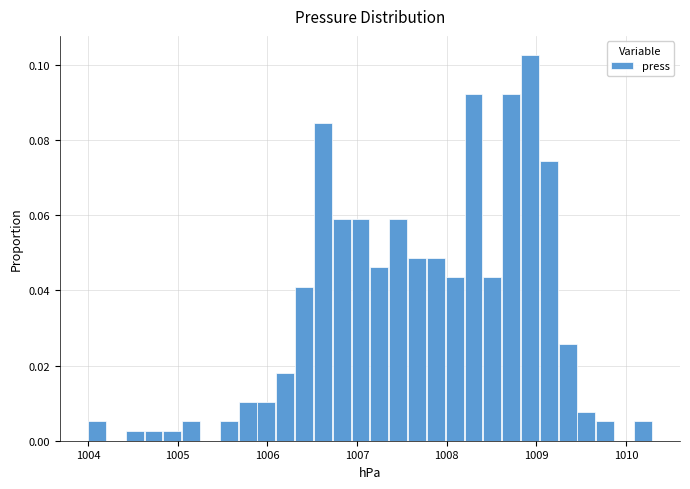

Read against the x-axis, roughly where is the centre of the tallest bar?

1008.9